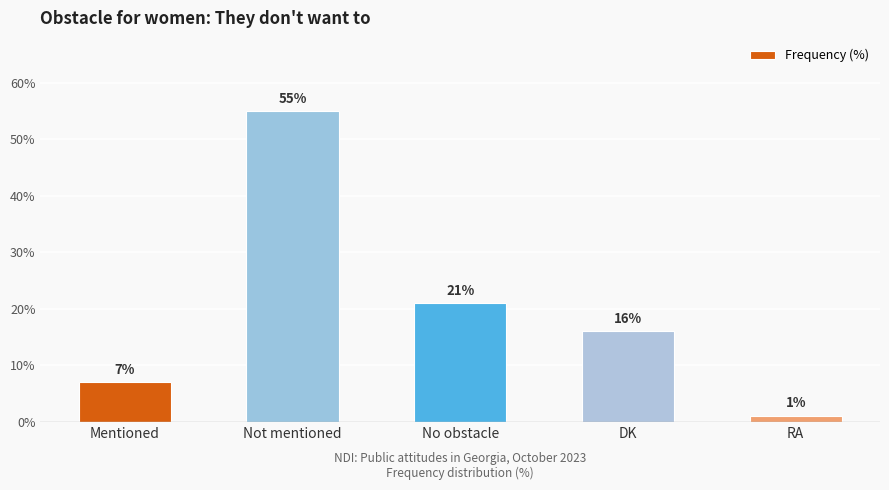

True or false: the data shows 10 at DK.

False